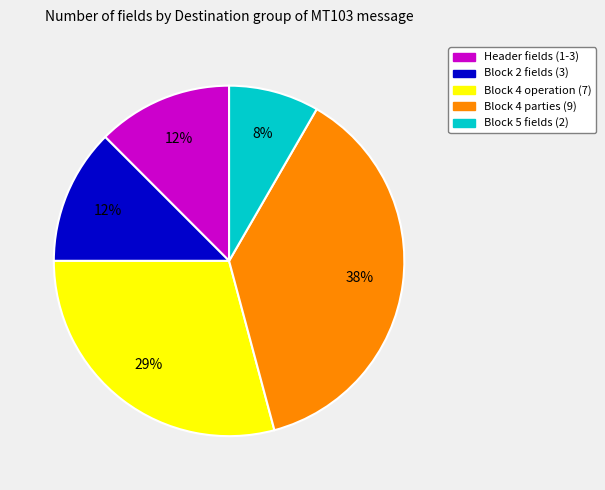

To the nearest percent, what is the average slice percentage?

20%